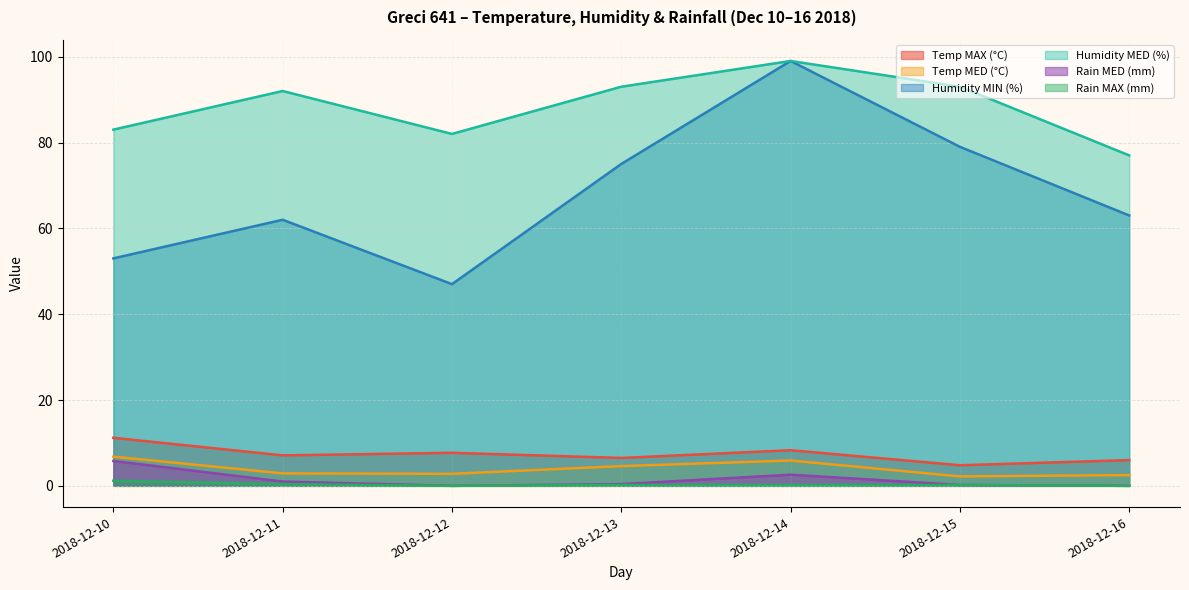

True or false: Rain MAX (mm) has more than 1 interior local peaks.

False